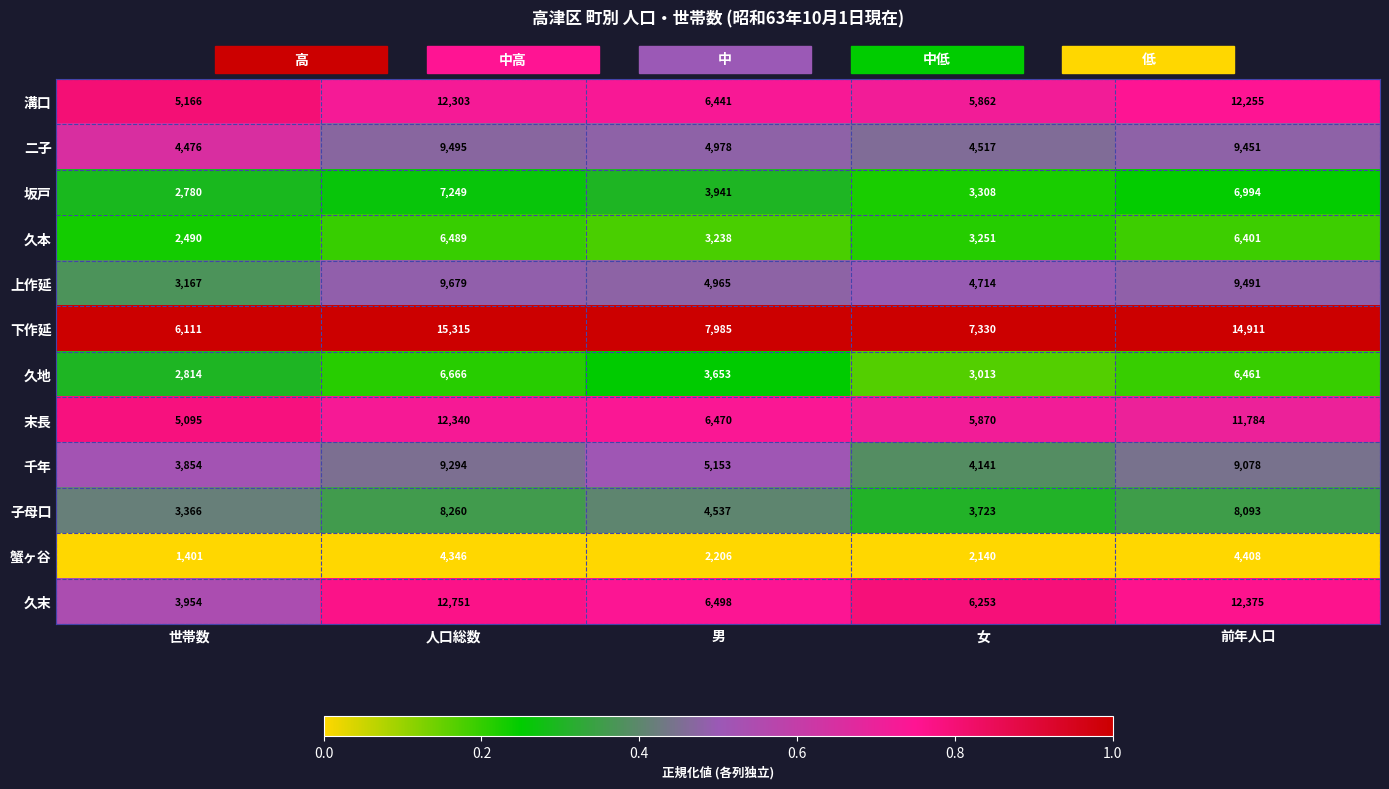

What is the total value across all series at 世帯数?

44674